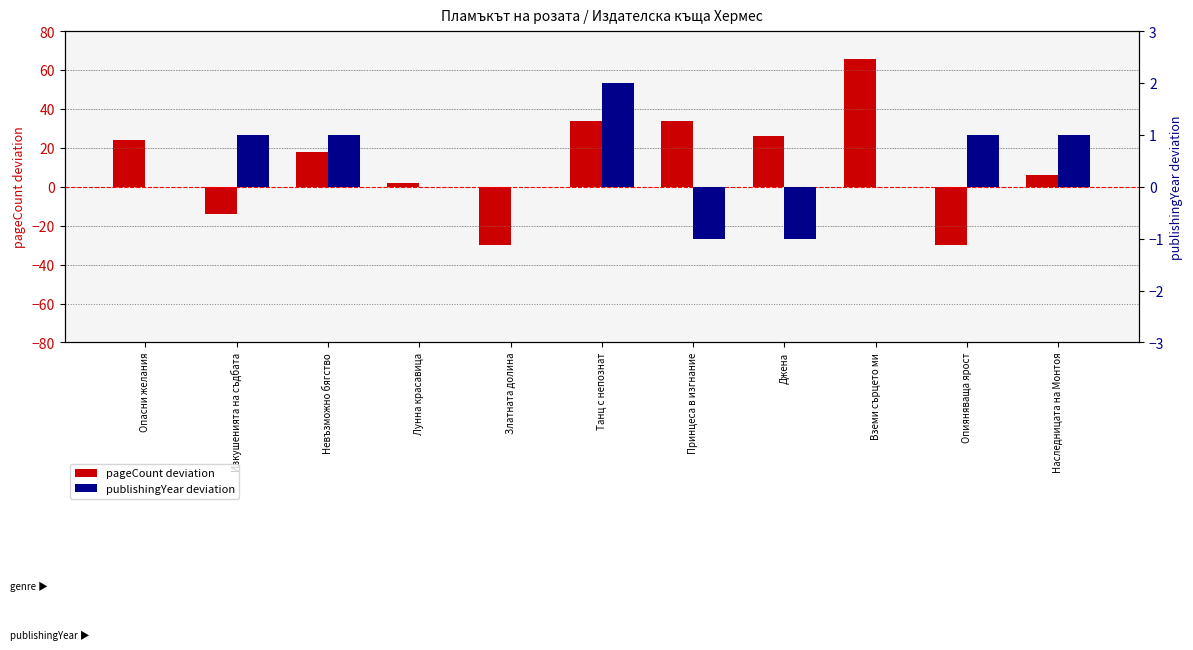

The value of pageCount (deviation from 270) at Невъзможно бягство is 5. True or false?

False